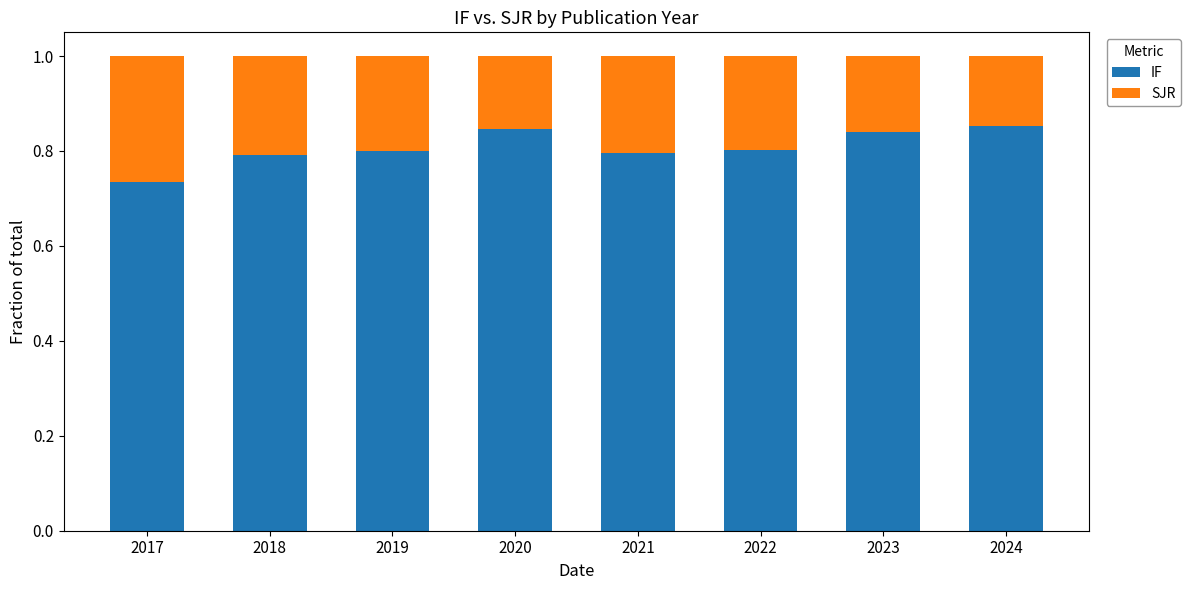

How many IF values are between 0 and 1?

8